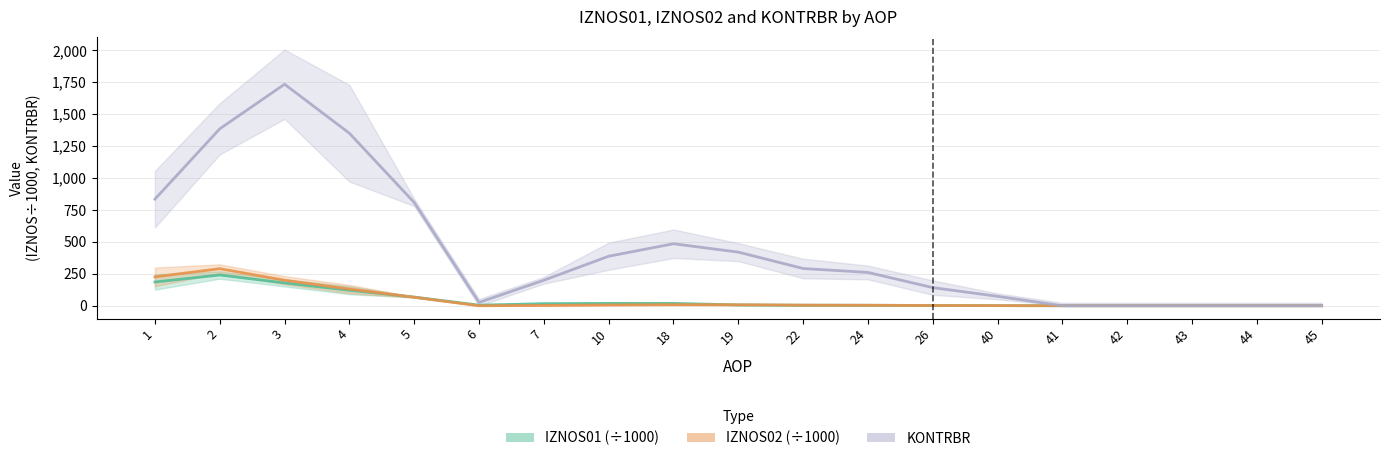

Which series has the widest spread of values?

KONTRBR